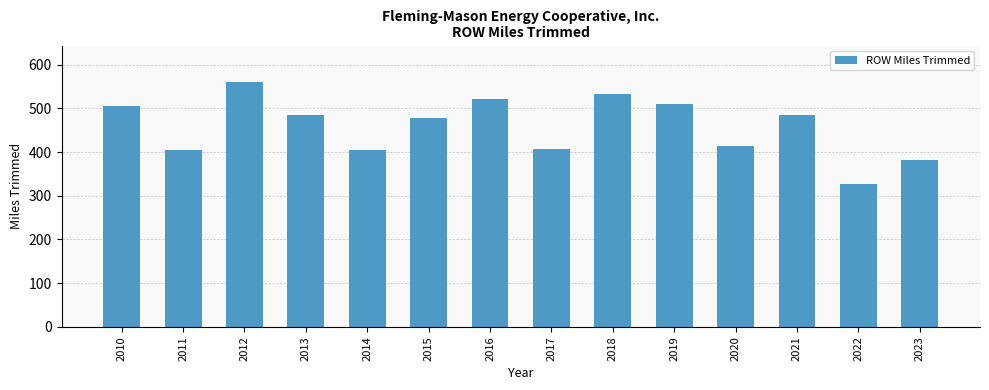

What is the ratio of the value at 2017 to the value at 2016?

0.8